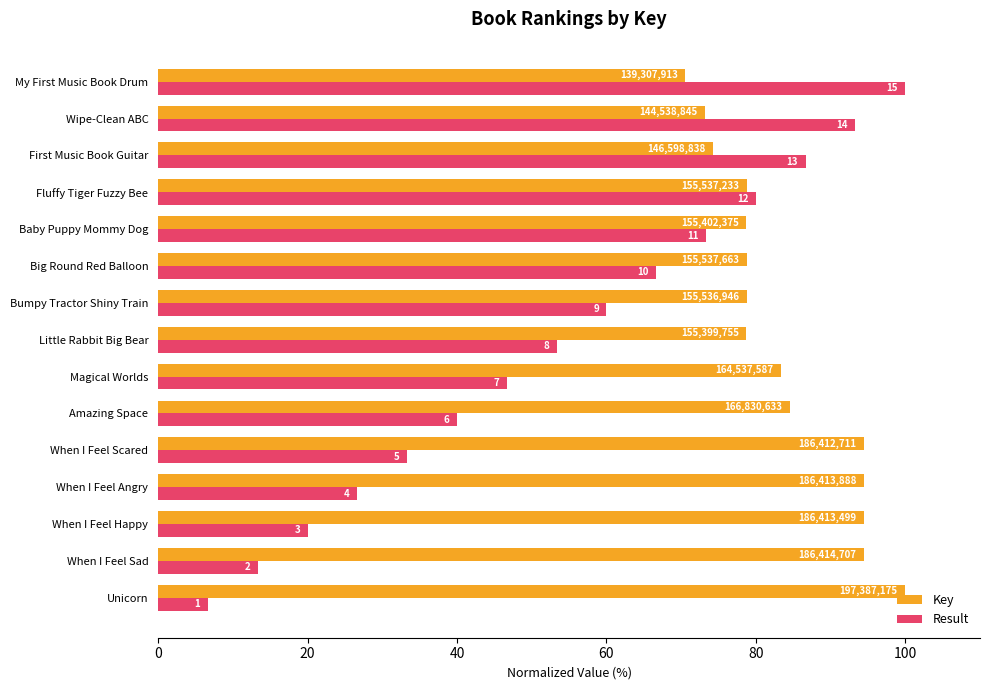

What are all the series names shown in the legend?

Key, Result